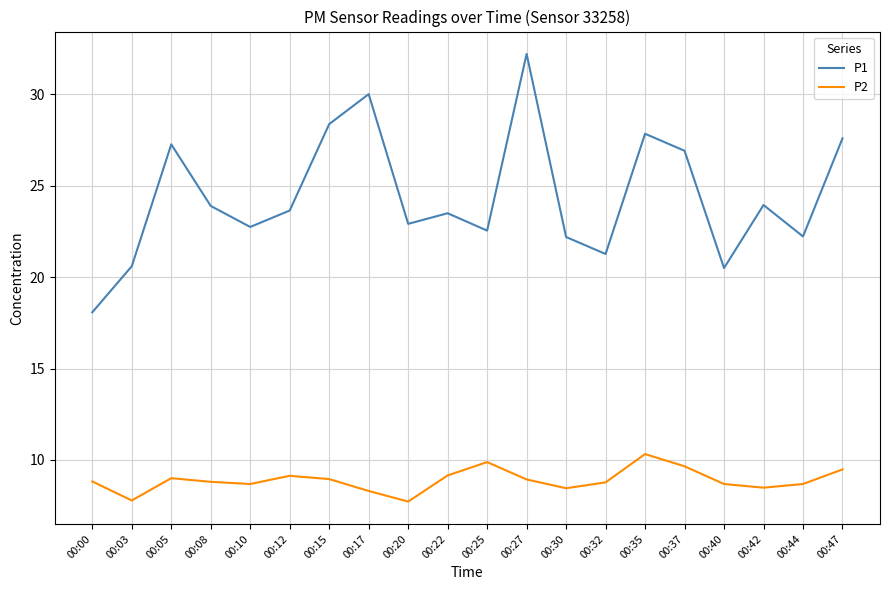

True or false: P1 and P2 intersect in this chart.

False